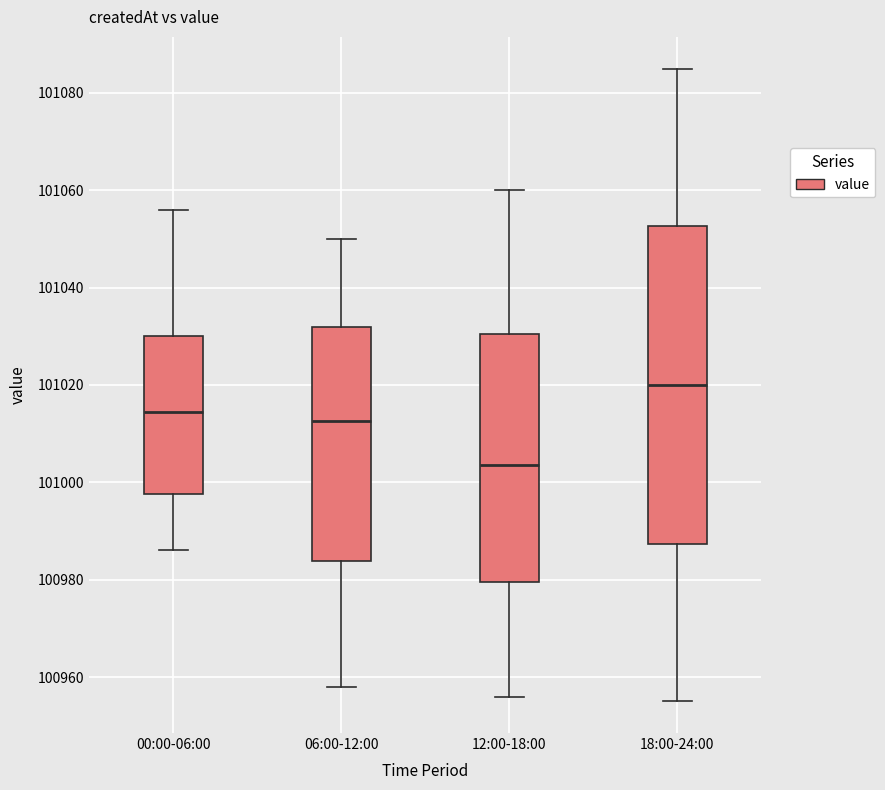

Where does the upper whisker of the box for 18:00-24:00 end on the y-axis? The values are not printed on the chart, so give them approximately, as read against the axis.

101086